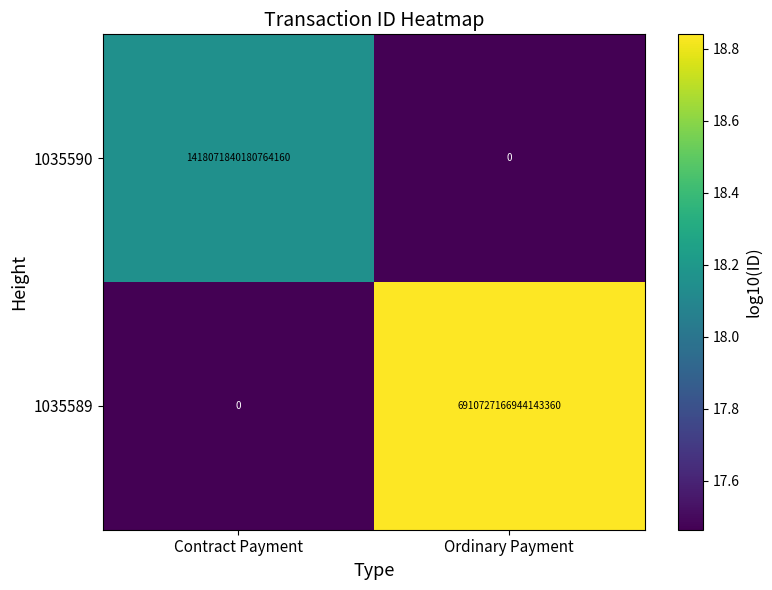

Where is 1035590 nearest to the value 709035920090382080?

Contract Payment